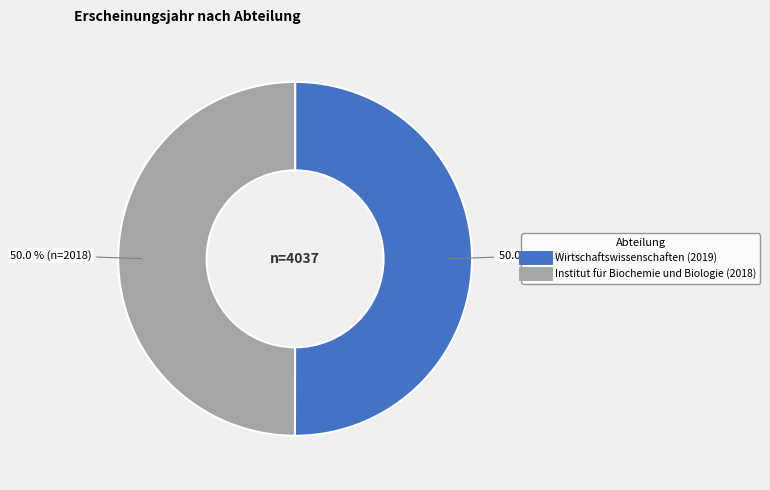

What percentage is NOT represented by Institut für Biochemie und Biologie?

50.0%